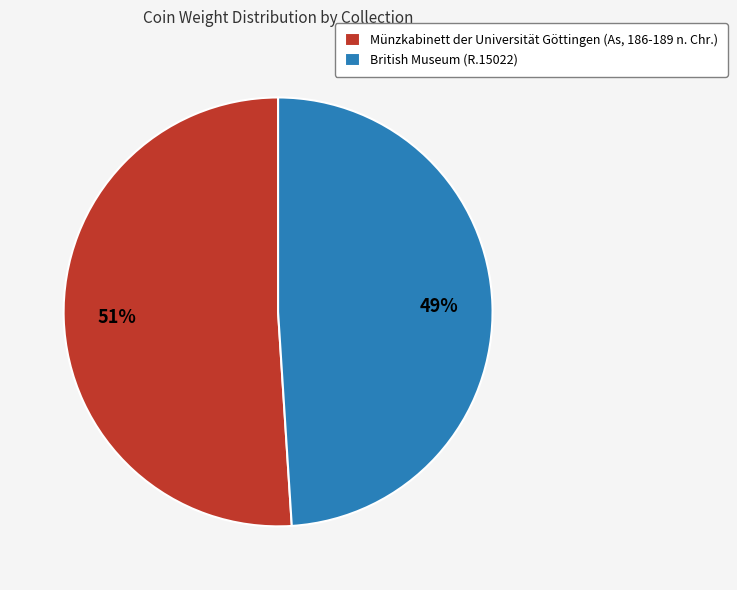

Approximately how many times larger is the value at Münzkabinett der Universität Göttingen (As, 186-189 n. Chr.) compared to British Museum (R.15022)?

1.0